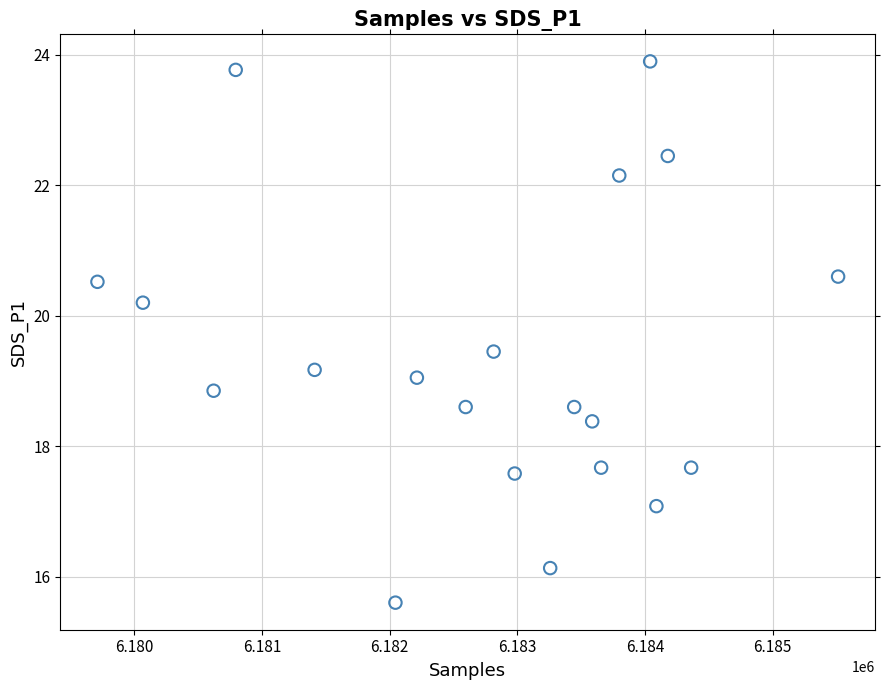

What is the range of Y values (max minus min)?

8.3